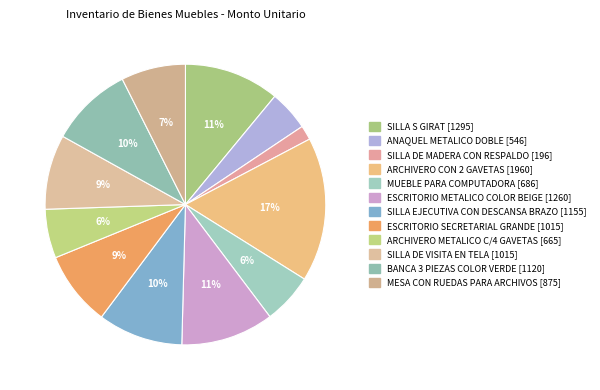

The SILLA S GIRAT slice represents 11% of the pie. True or false?

True